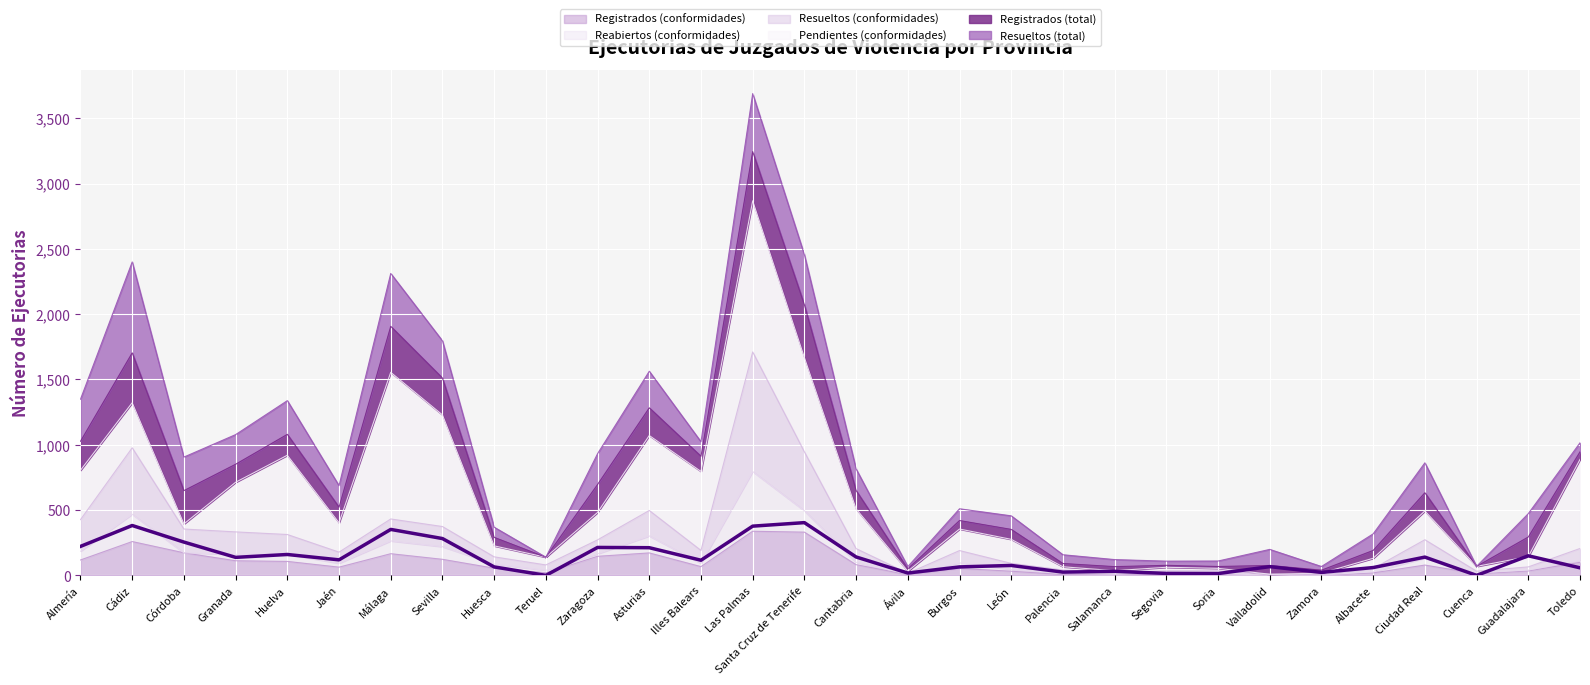

What is the value of the Registrados (conformidades) point at the 21st from the left?

5